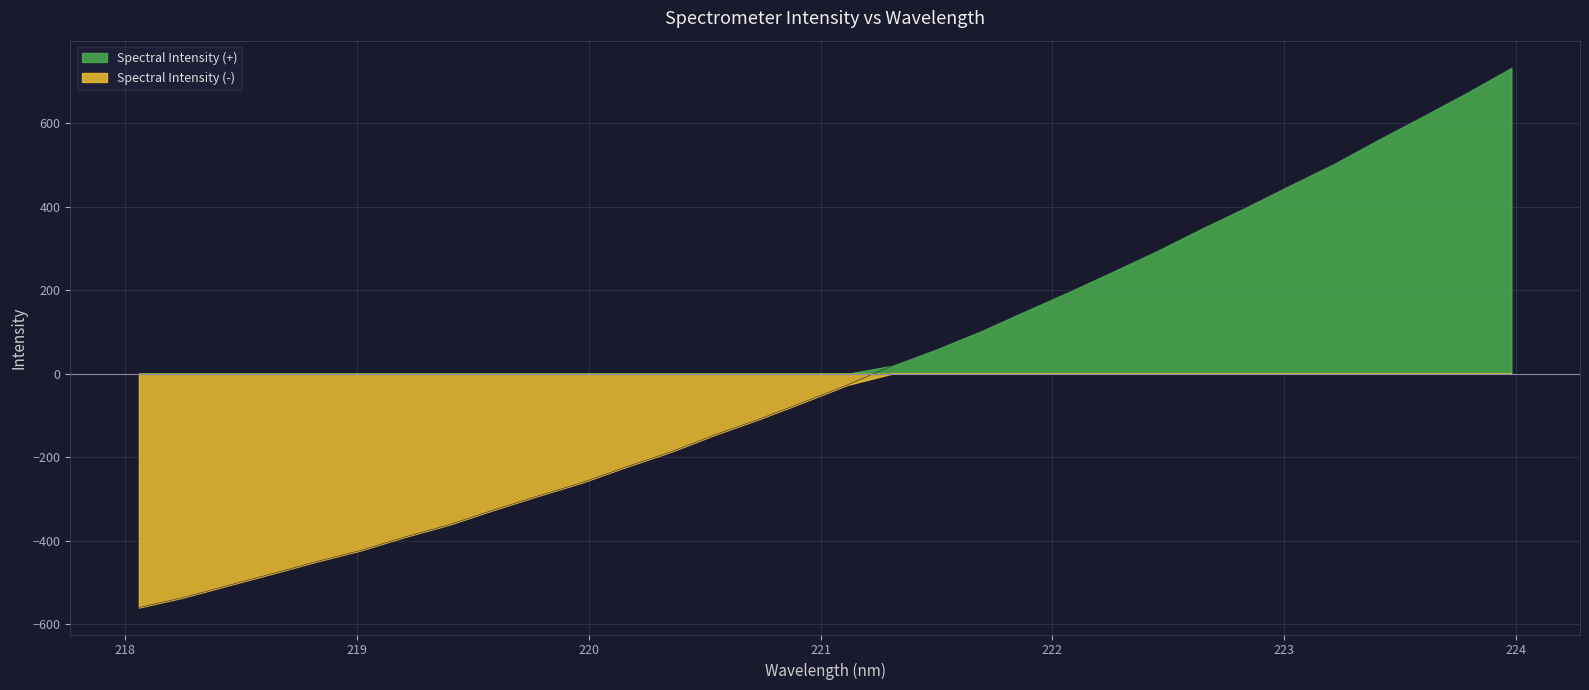

The value at 218.0596 is -126.8. True or false?

False